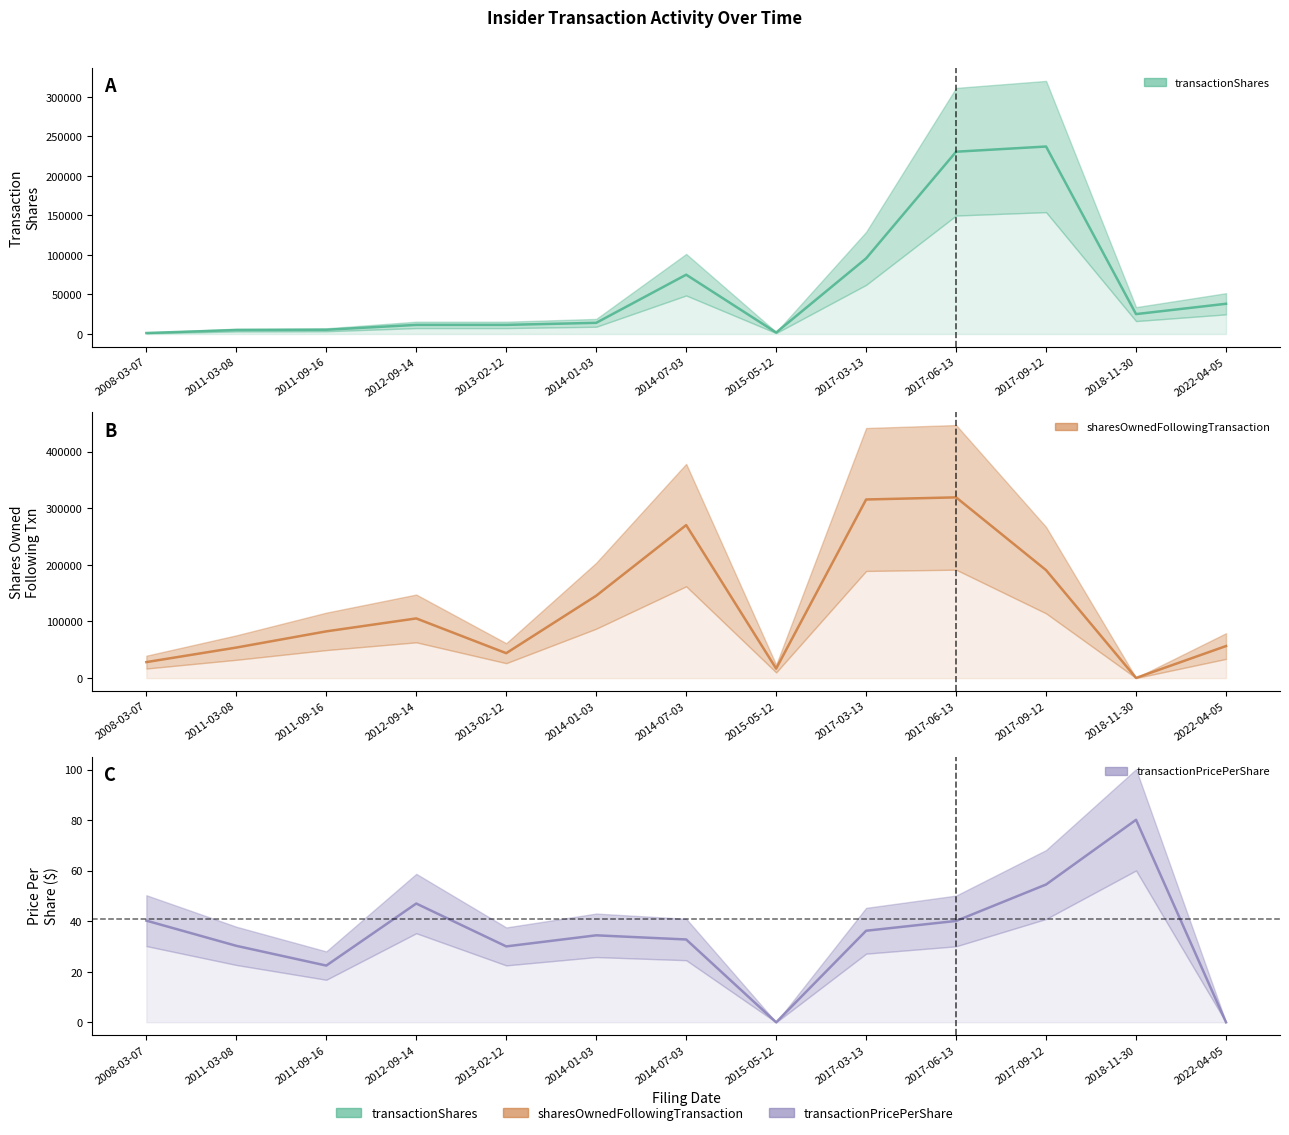

Reading left to right, list all the values displayed in this chart.

transactionShares: 2008-03-07=1242.0	2011-03-08=5000.0	2011-09-16=5334.0	2012-09-14=11526.0	2013-02-12=11526.0	2014-01-03=14113.0	2014-07-03=74989.0	2015-05-12=1847.0	2017-03-13=95618.0	2017-06-13=230510.0	2017-09-12=237078.0	2018-11-30=25159.0	2022-04-05=38220.0
sharesOwnedFollowingTransaction: 2008-03-07=28305.0	2011-03-08=53975.0	2011-09-16=82589.0	2012-09-14=105414.0	2013-02-12=44047.0	2014-01-03=145457.0	2014-07-03=270164.0	2015-05-12=16847.0	2017-03-13=315386.0	2017-06-13=319129.0	2017-09-12=190644.0	2018-11-30=403.0	2022-04-05=56663.0
transactionPricePerShare: 2008-03-07=40.2	2011-03-08=30.3	2011-09-16=22.4	2012-09-14=47.0	2013-02-12=30.0	2014-01-03=34.4	2014-07-03=32.8	2015-05-12=0.0	2017-03-13=36.2	2017-06-13=40.1	2017-09-12=54.5	2018-11-30=80.1	2022-04-05=0.0